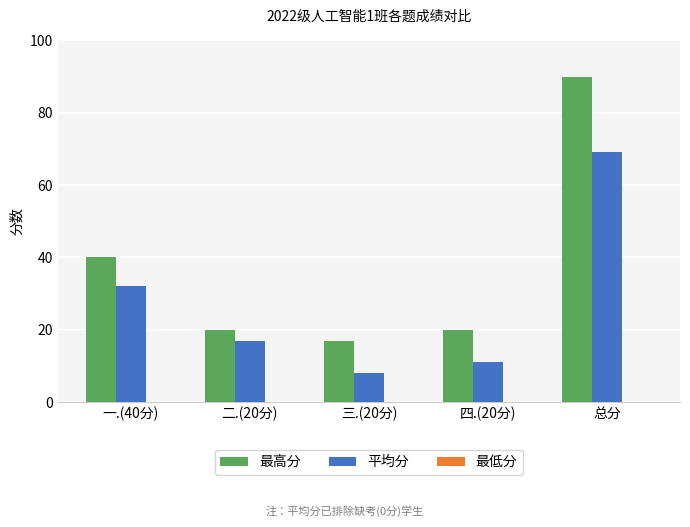

What is the highest value of the 最高分 series?

90